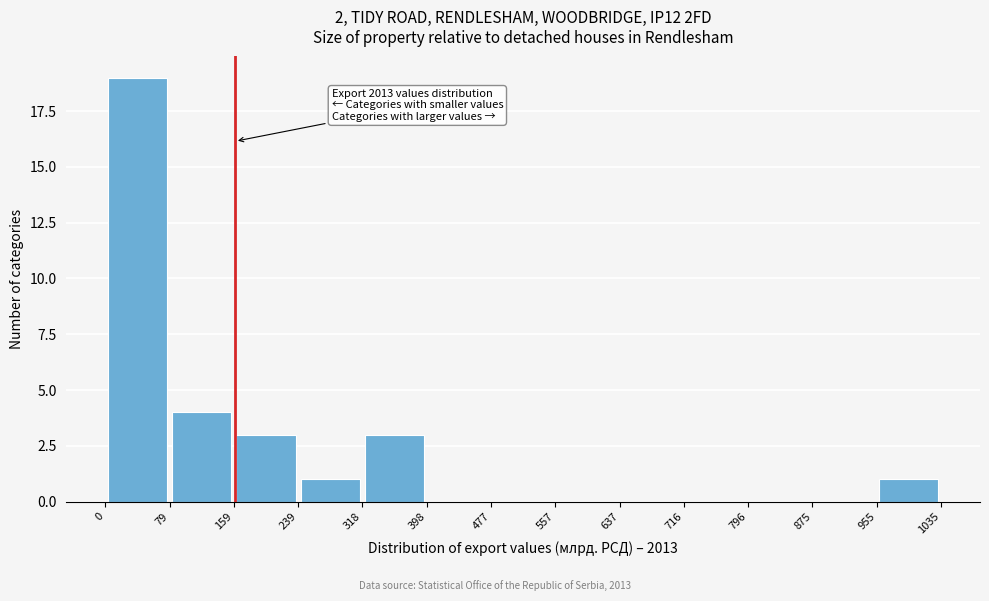

Over which range of the x-axis is the bar tallest?

0 to 79